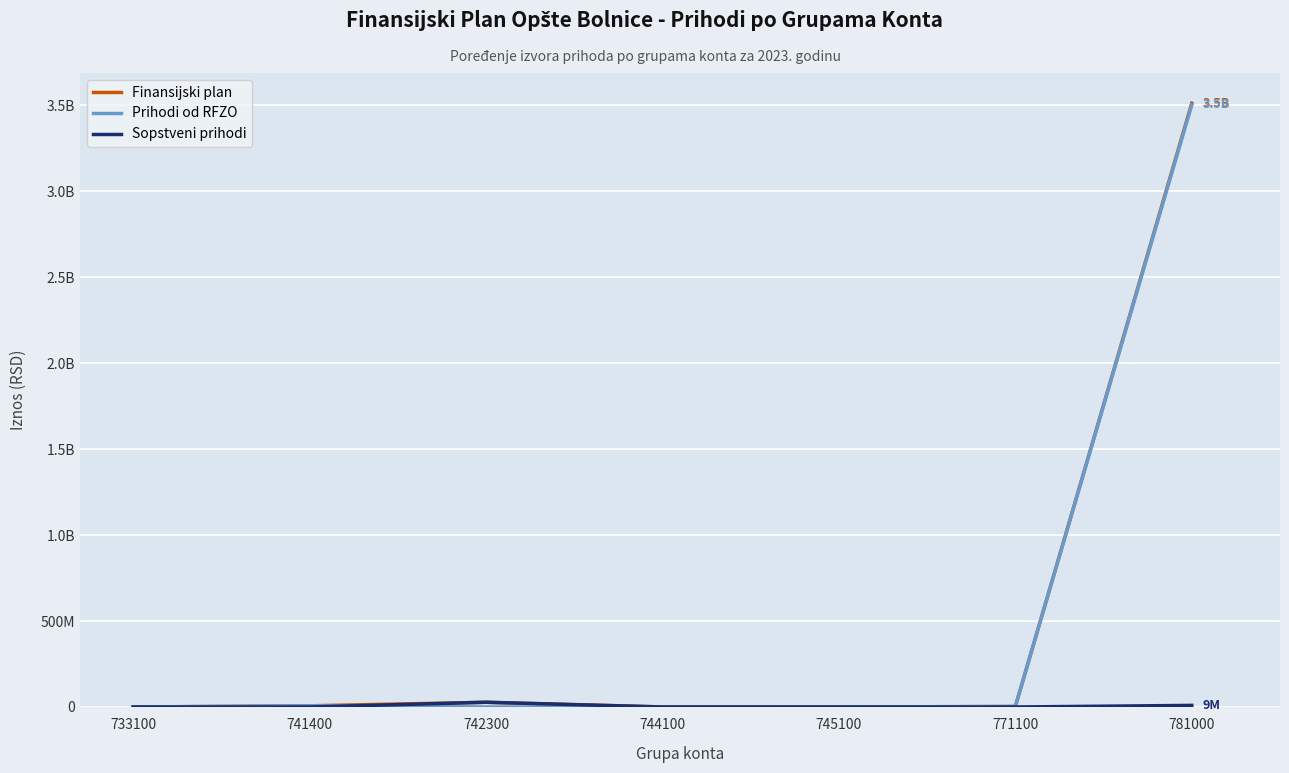

What is the maximum value for Finansijski plan?

3512539348